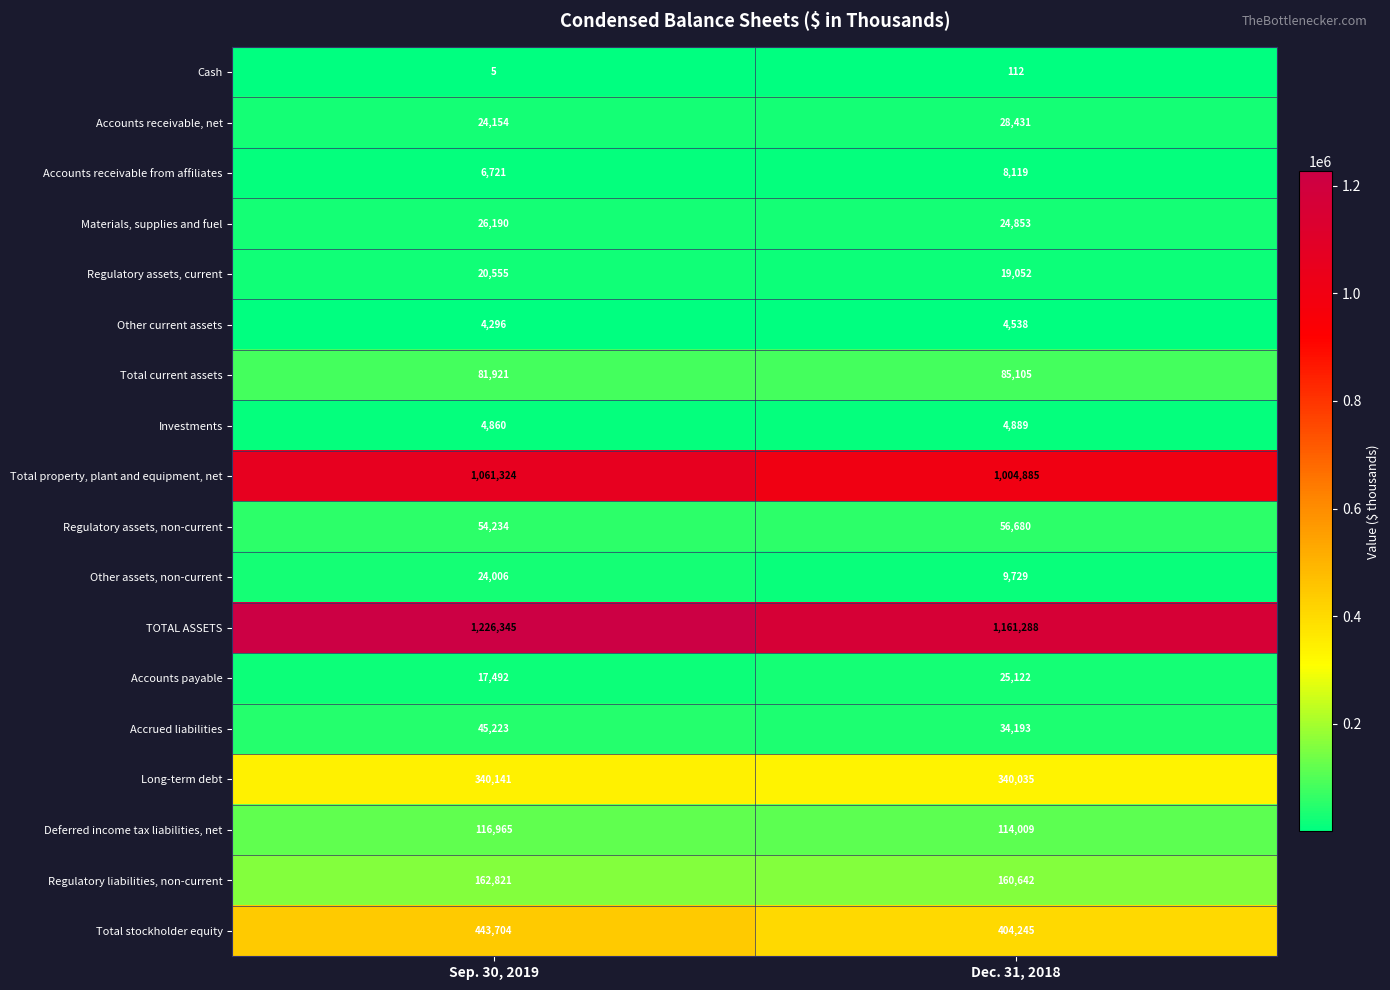

Which label corresponds to the smallest value in the chart?

Sep. 30, 2019